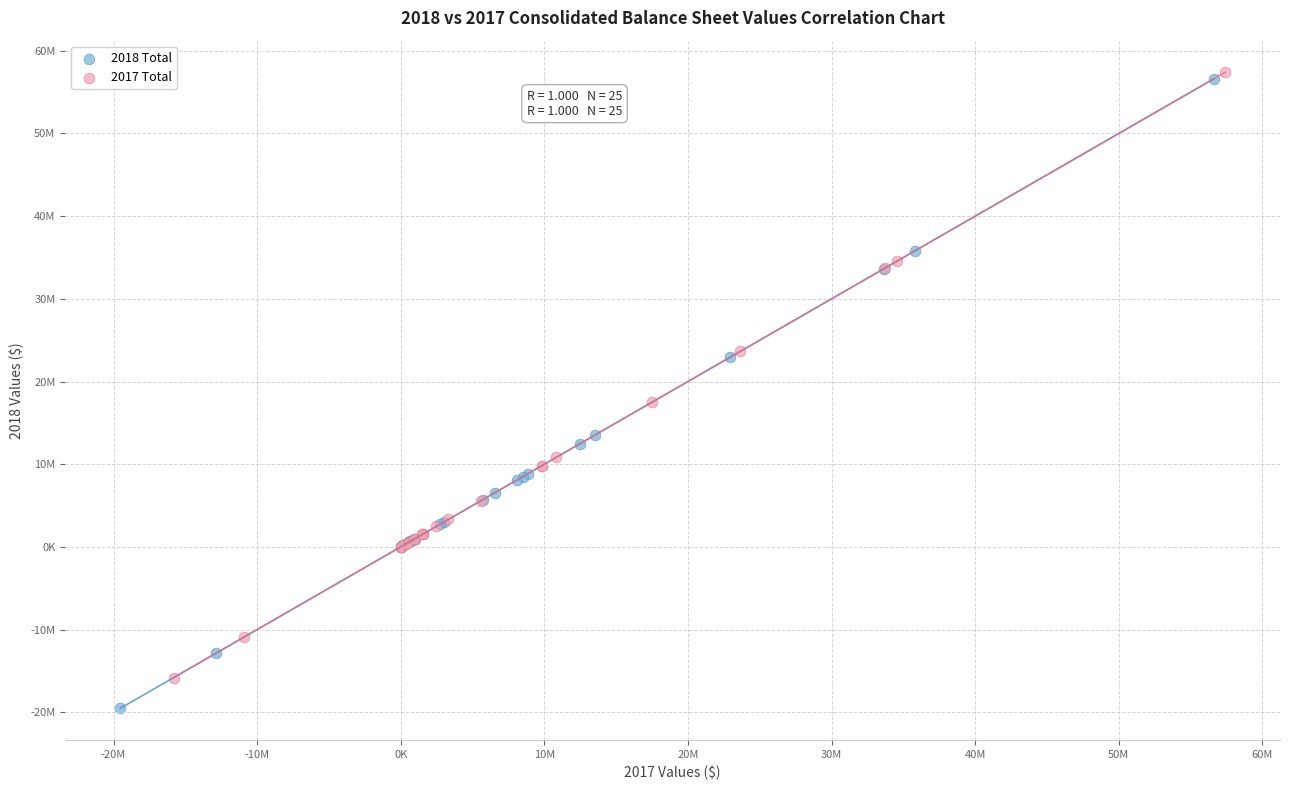

Which series has the largest Y range (max minus min)?

2018 Total